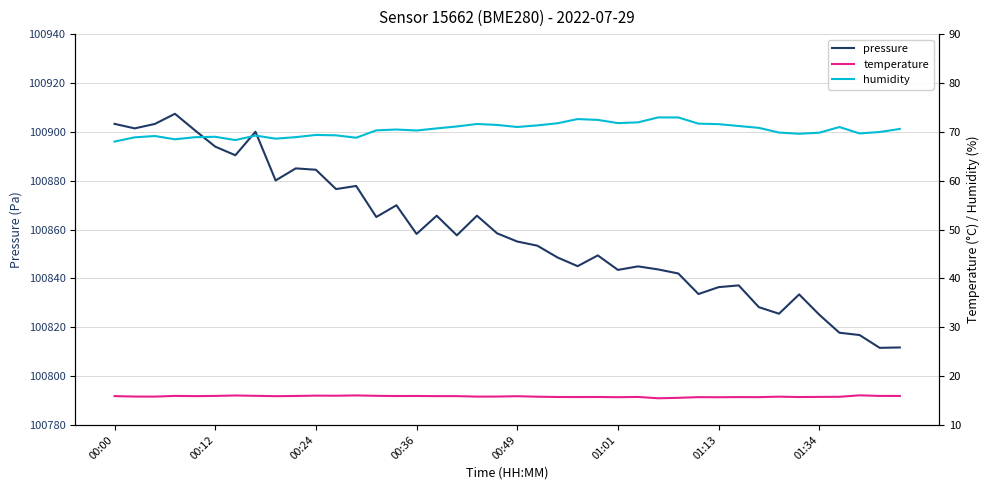

What is the minimum value for pressure?

100811.6